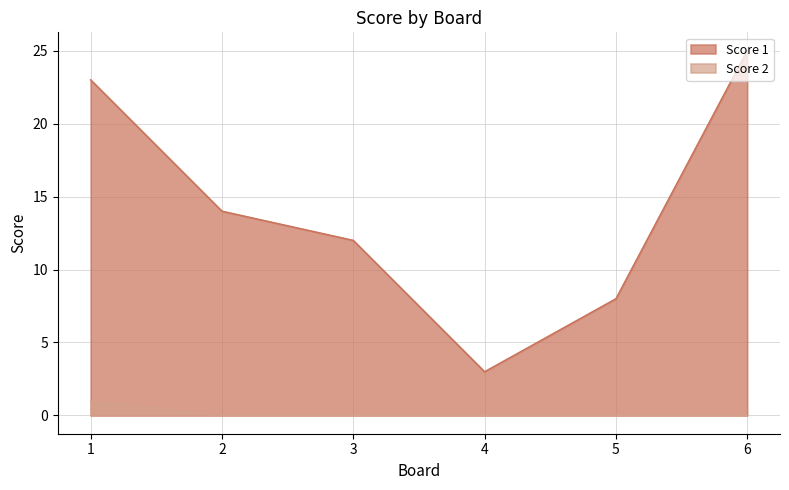

List the series in order of their peak value, lowest first.

Score 2, Score 1